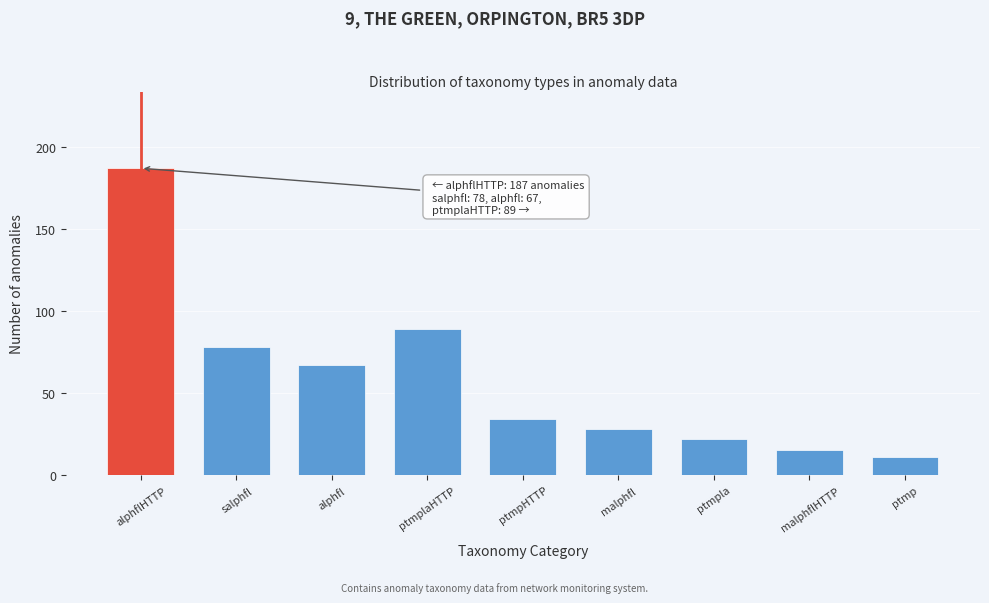

Reading left to right, transcribe all the data shown in this chart.

alphflHTTP=187	salphfl=78	alphfl=67	ptmplaHTTP=89	ptmpHTTP=34	malphfl=28	ptmpla=22	malphflHTTP=15	ptmp=11